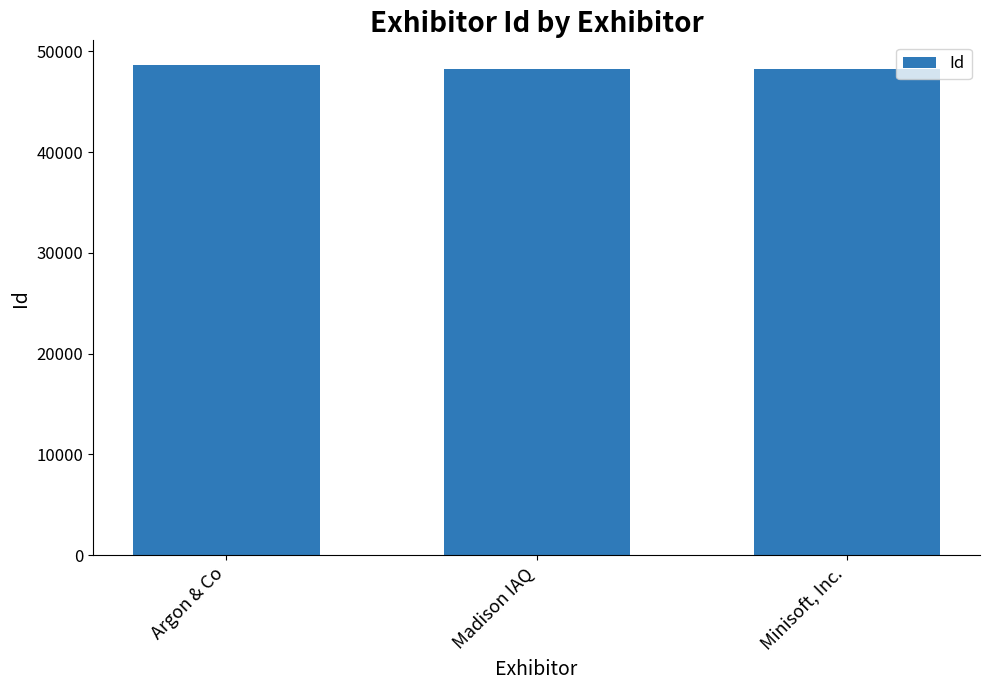

True or false: the data shows 80147 at Madison IAQ.

False